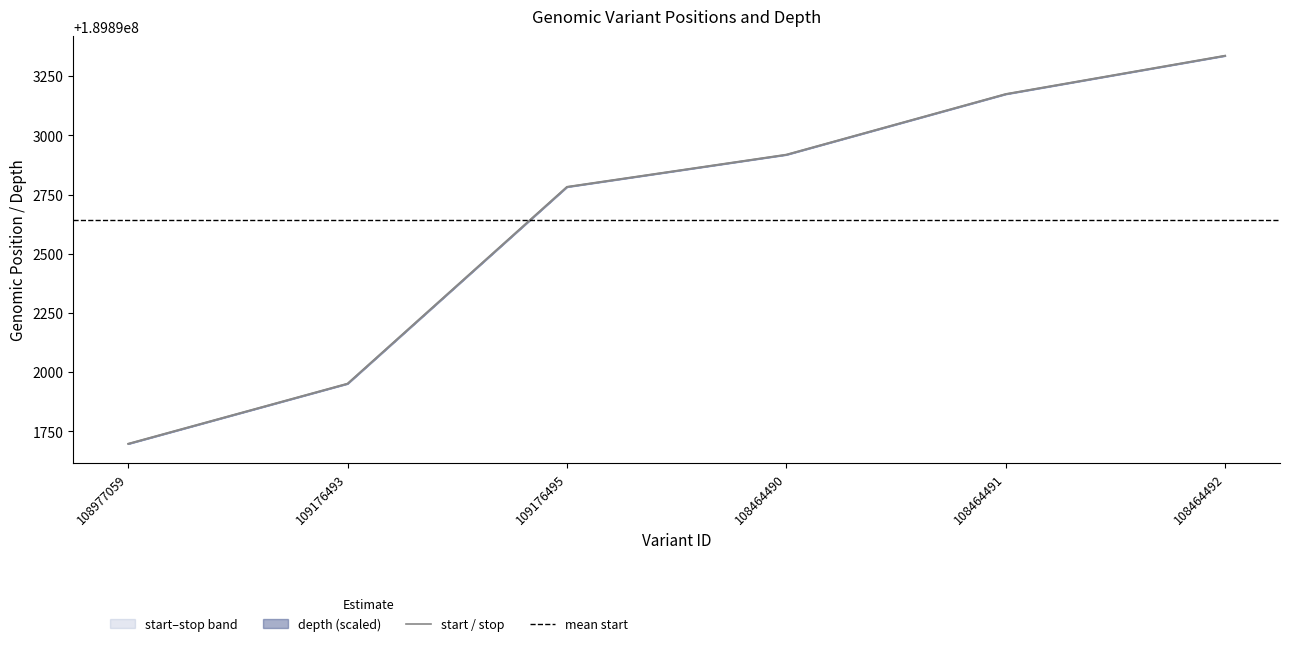

Which series has the largest total across all categories?

start